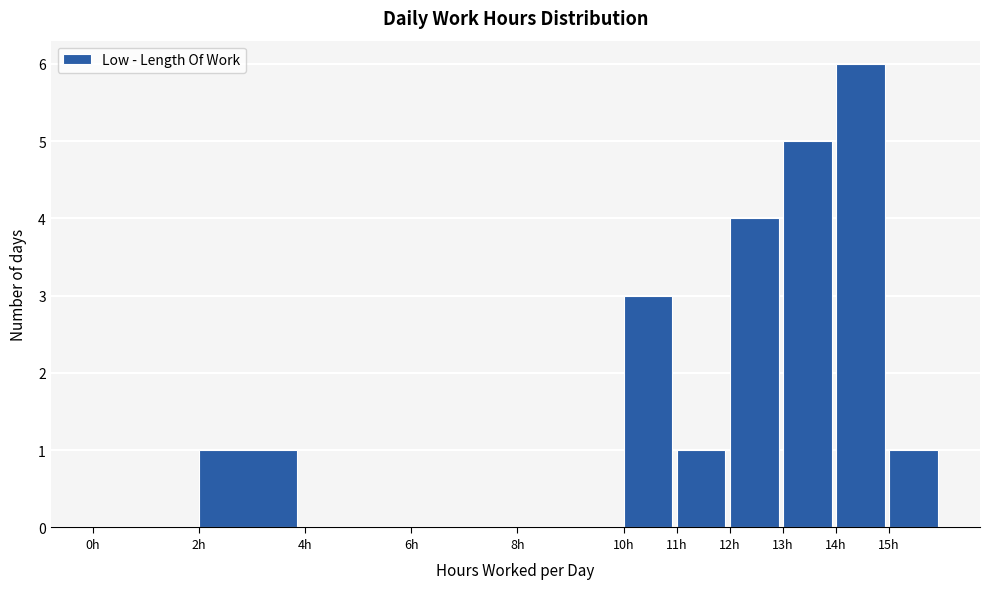

What is the height of the bar covering 13 to 14 on the x-axis? The values are not printed on the chart, so give them approximately, as read against the axis.

5